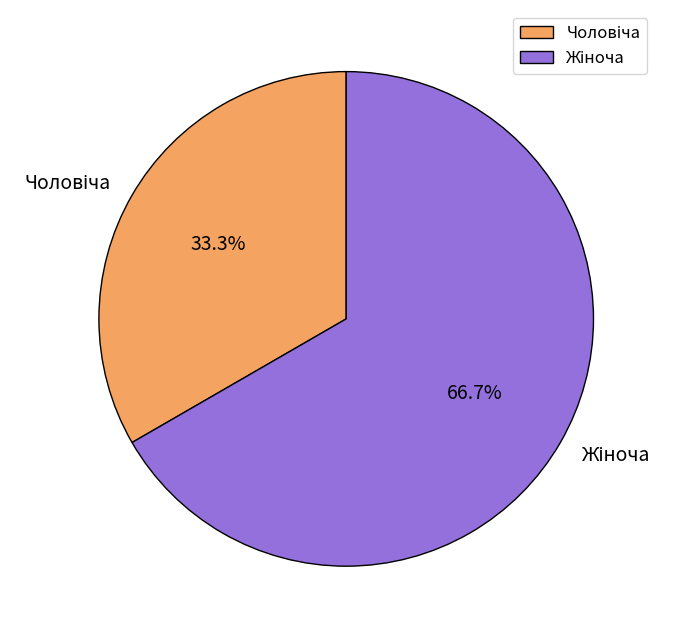

Does any single category account for the majority?

Yes